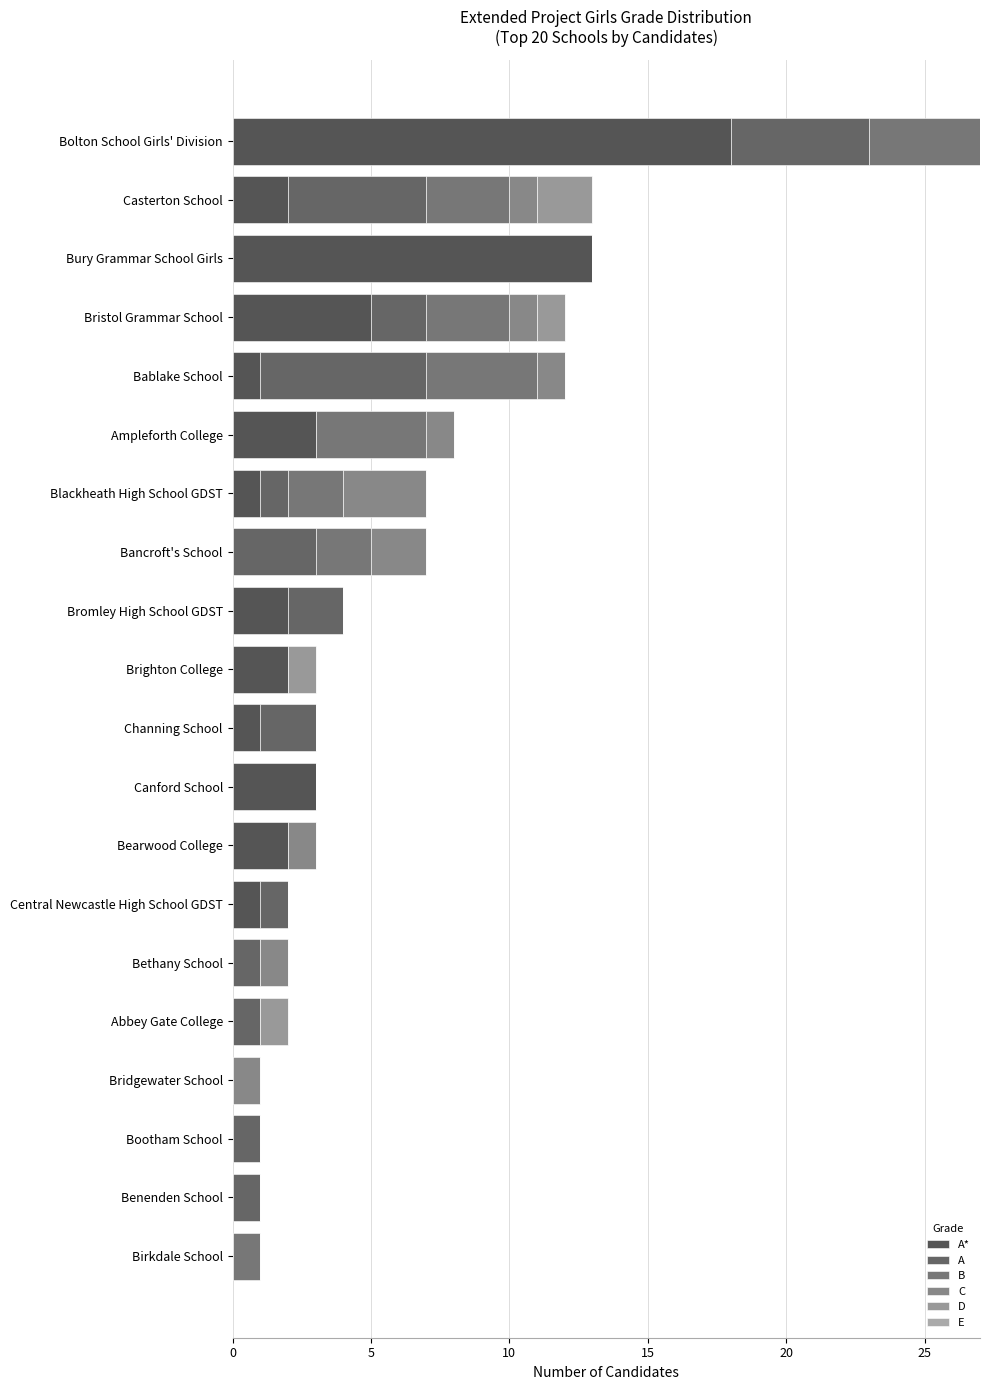

What is the difference between the maximum and minimum values in the A series?

6.0